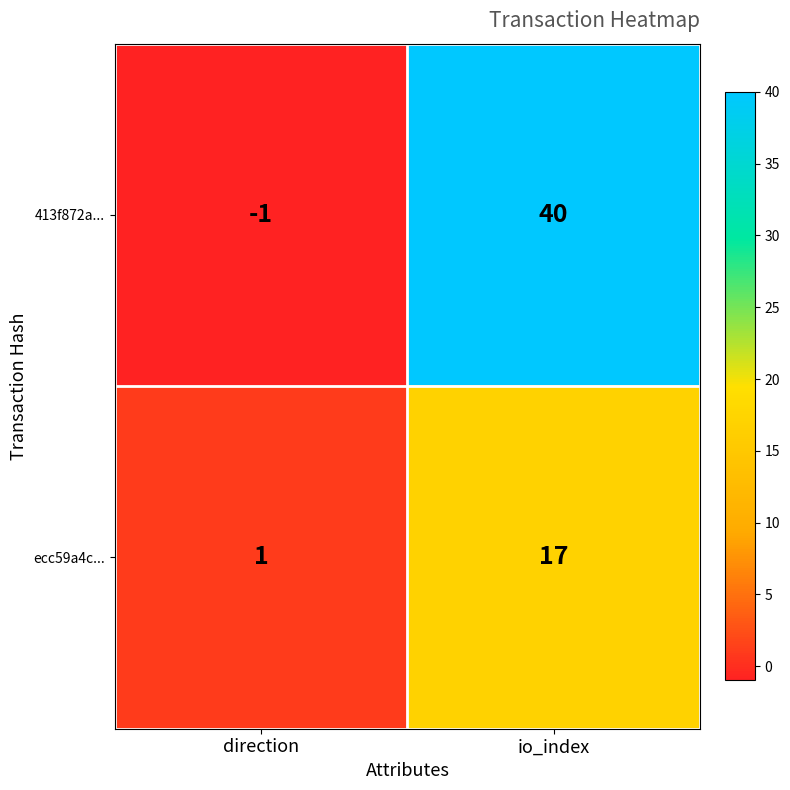

True or false: ecc59a4c... has a value of 2 at direction.

False